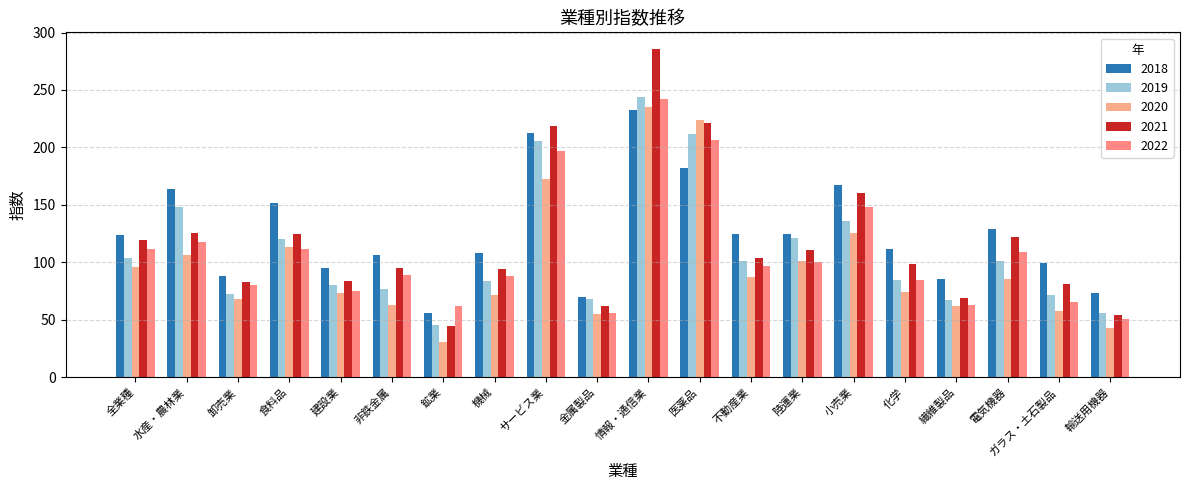

What are all the series names shown in the legend?

2018, 2019, 2020, 2021, 2022